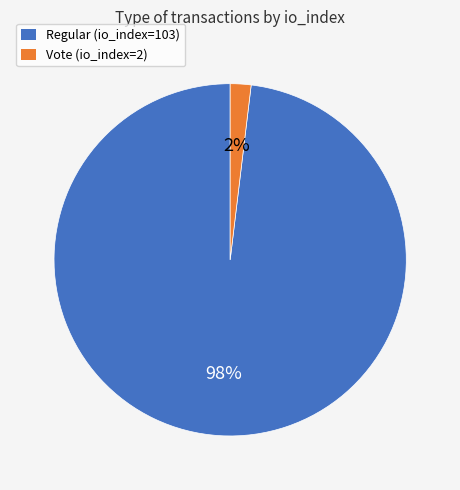

Do Regular (io_index=103) and Vote (io_index=2) together represent more than half of the pie?

Yes